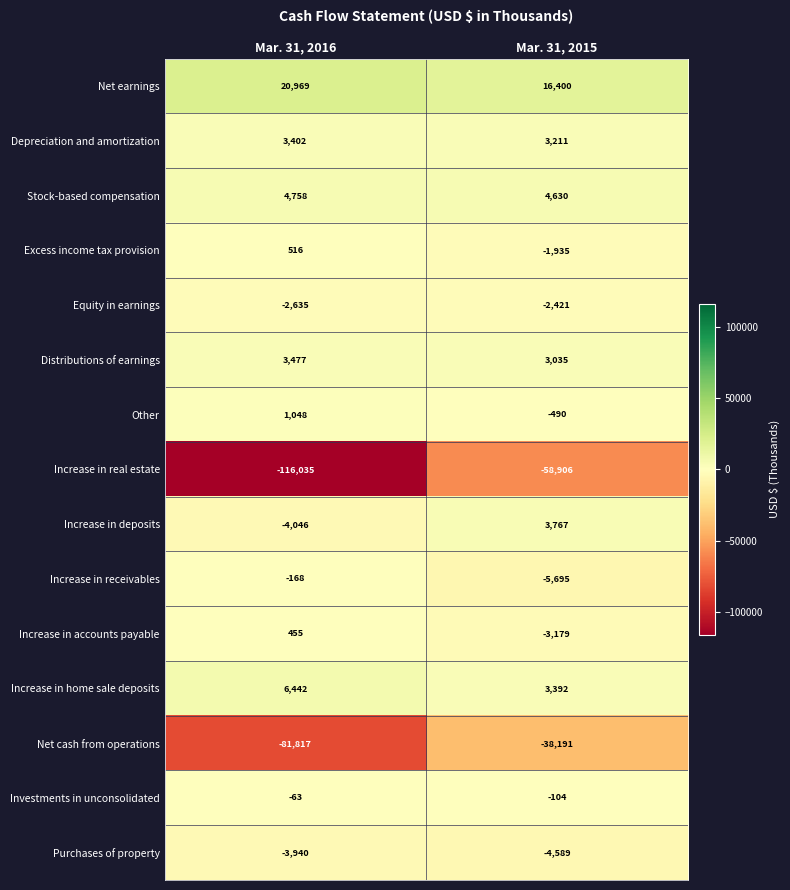

Which category has the highest value in the Increase in receivables series?

Mar. 31, 2016